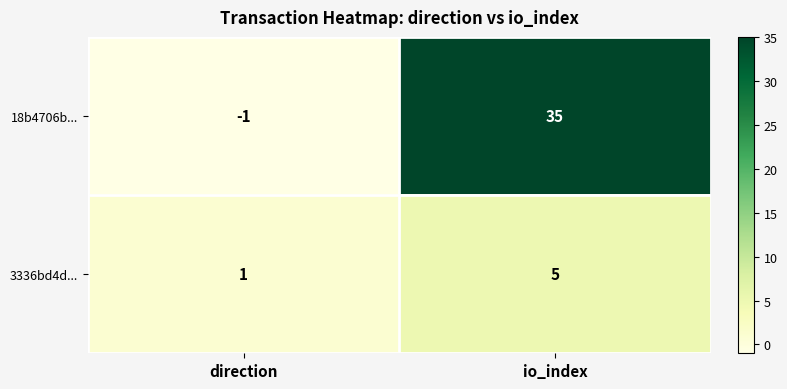

Is it true that 18b4706b... equals 59 at io_index?

False